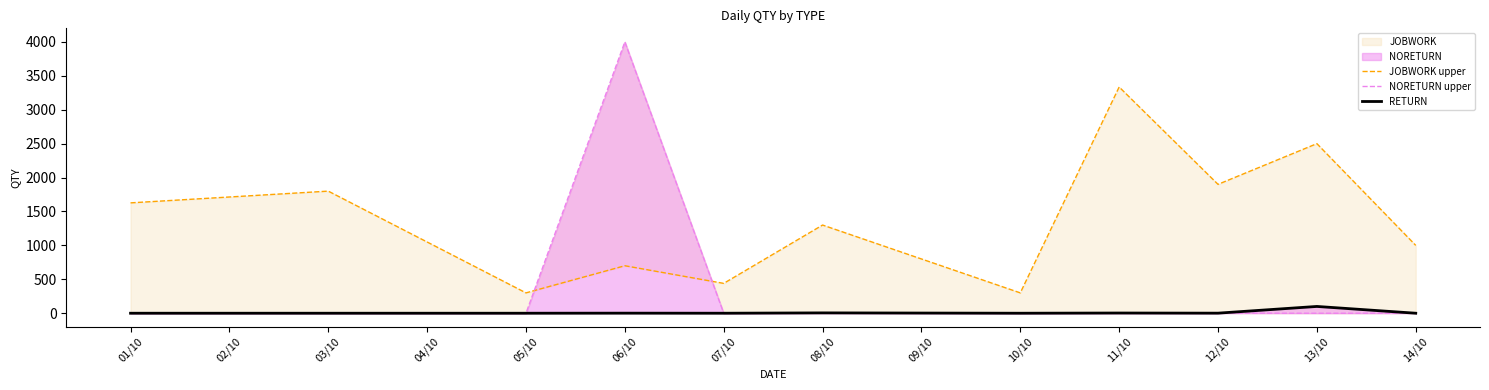

True or false: RETURN has a value of 0 at 12/10.

False